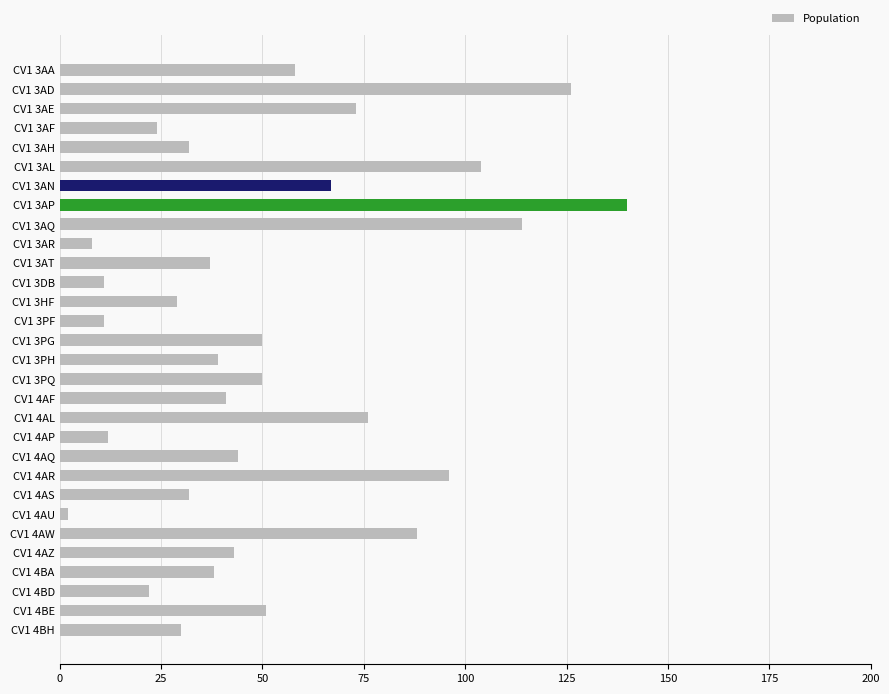

What is the sum of all values?

1548